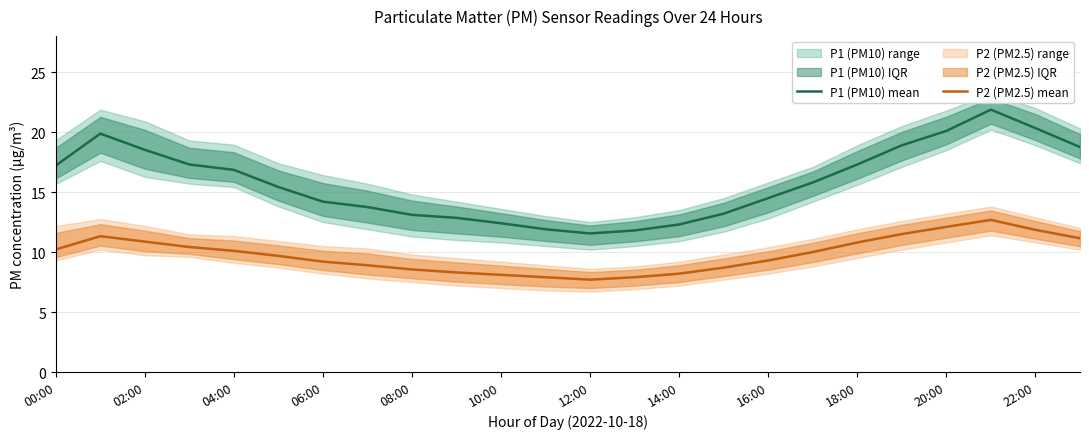

In P1 (PM10) mean, how many points are lower than both neighbors (excluding endpoints)?

1